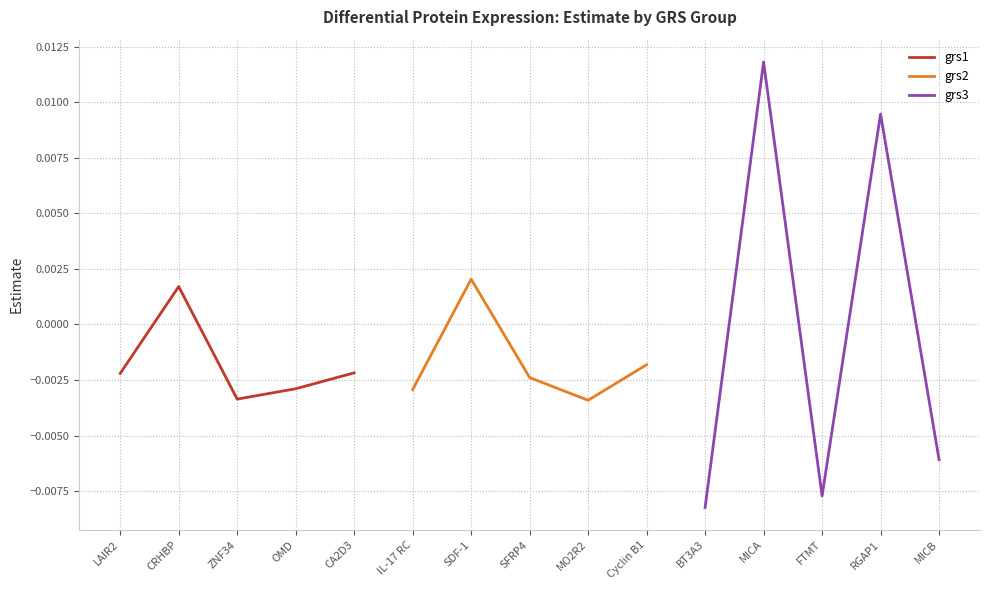

Where does the grs1 series first go above 0?

CRHBP